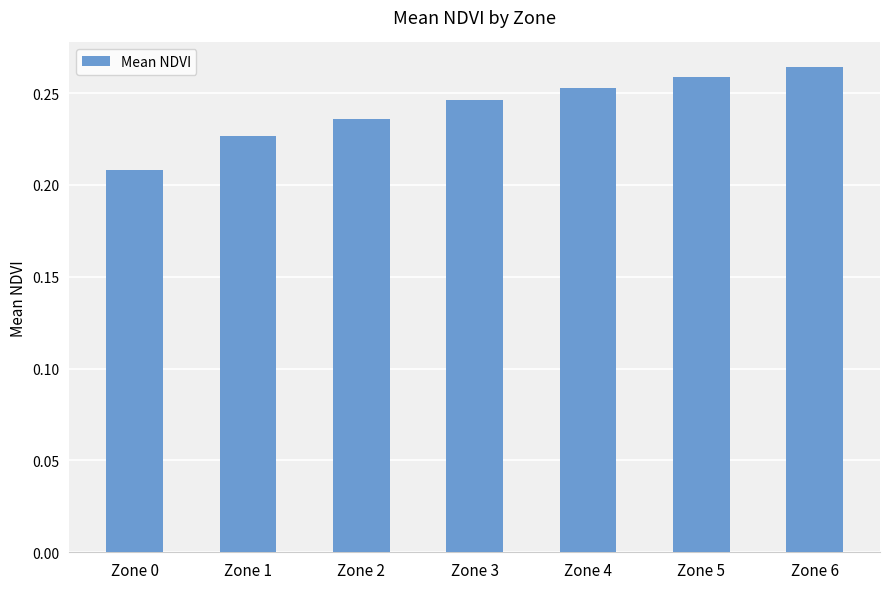

List the labels in order of value, smallest first.

Zone 0, Zone 1, Zone 2, Zone 3, Zone 4, Zone 5, Zone 6